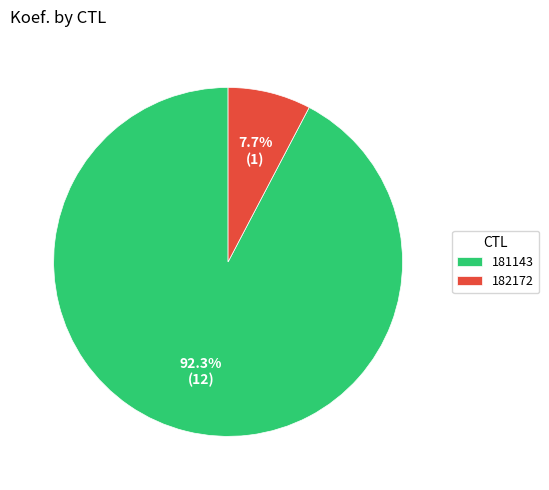

To the nearest percent, what portion does 182172 represent?

8%